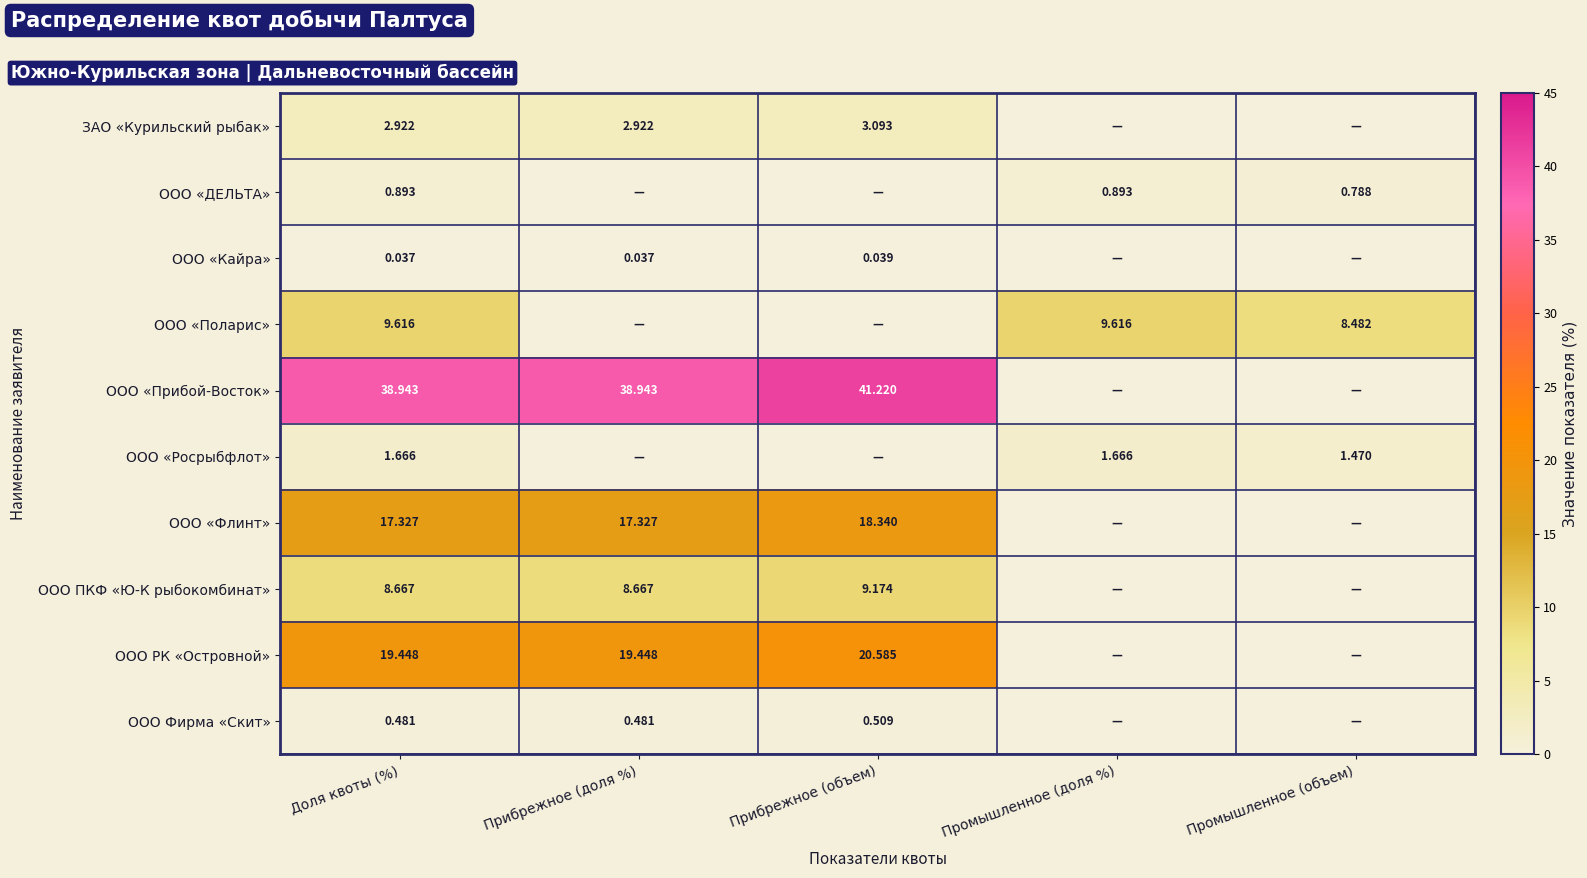

At which label does ООО ПКФ «Ю-К рыбокомбинат» reach its peak?

Прибрежное (объем)